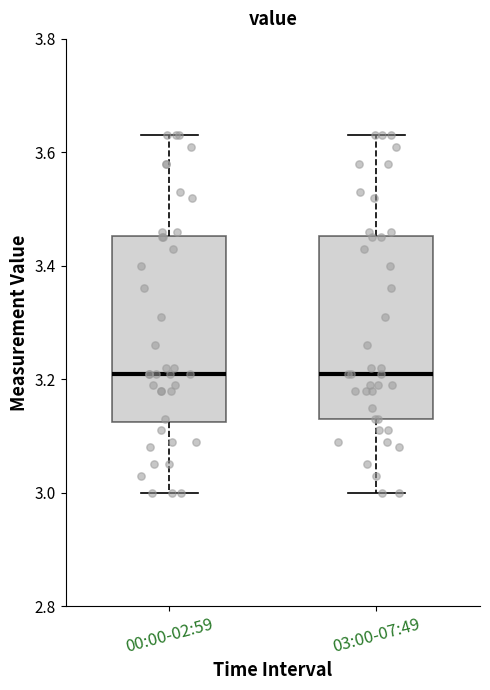

Reading left to right, transcribe this box plot: for each box, give where its median line is, the range the box spans, and where its two whiskers end, as read against the y-axis. The values are not printed on the chart, so give them approximately, as read against the axis.

00:00-02:59: median 3.22, box 3.12 to 3.46, whiskers 3.00 to 3.64
03:00-07:49: median 3.22, box 3.14 to 3.46, whiskers 3.00 to 3.64